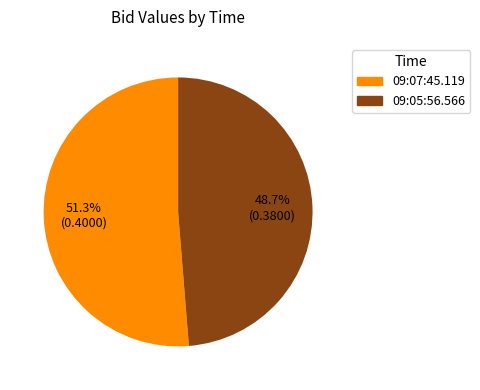

Is 09:05:56.566 the majority of the pie?

No